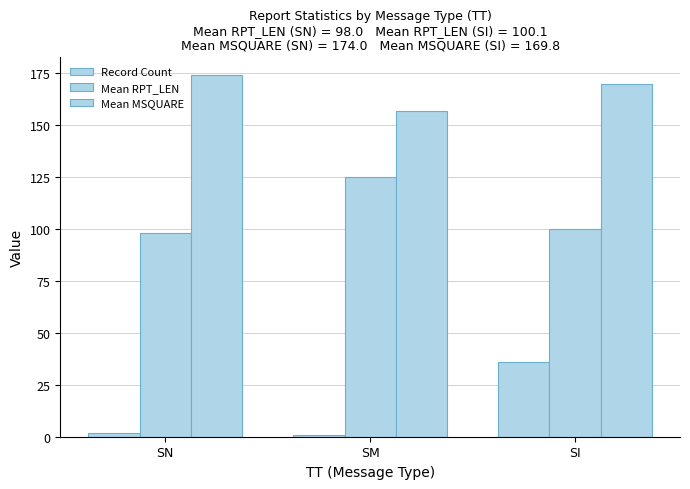

How many bars are there in total?

9